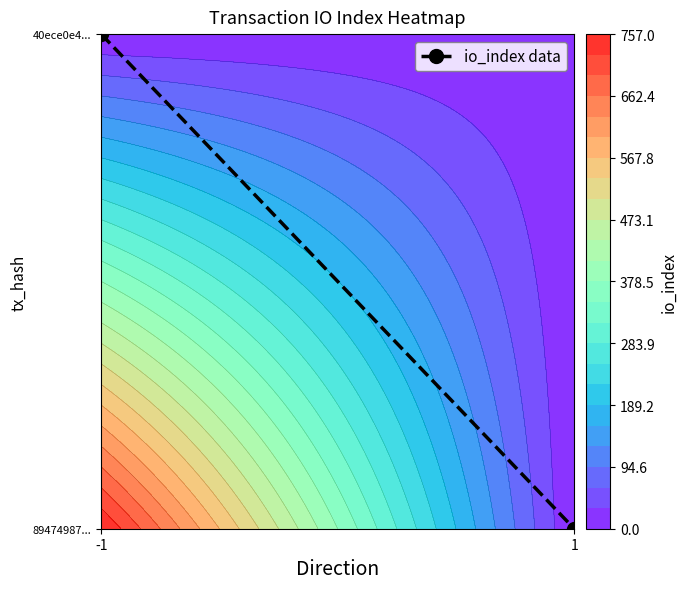

Read the value at 1.

0.5